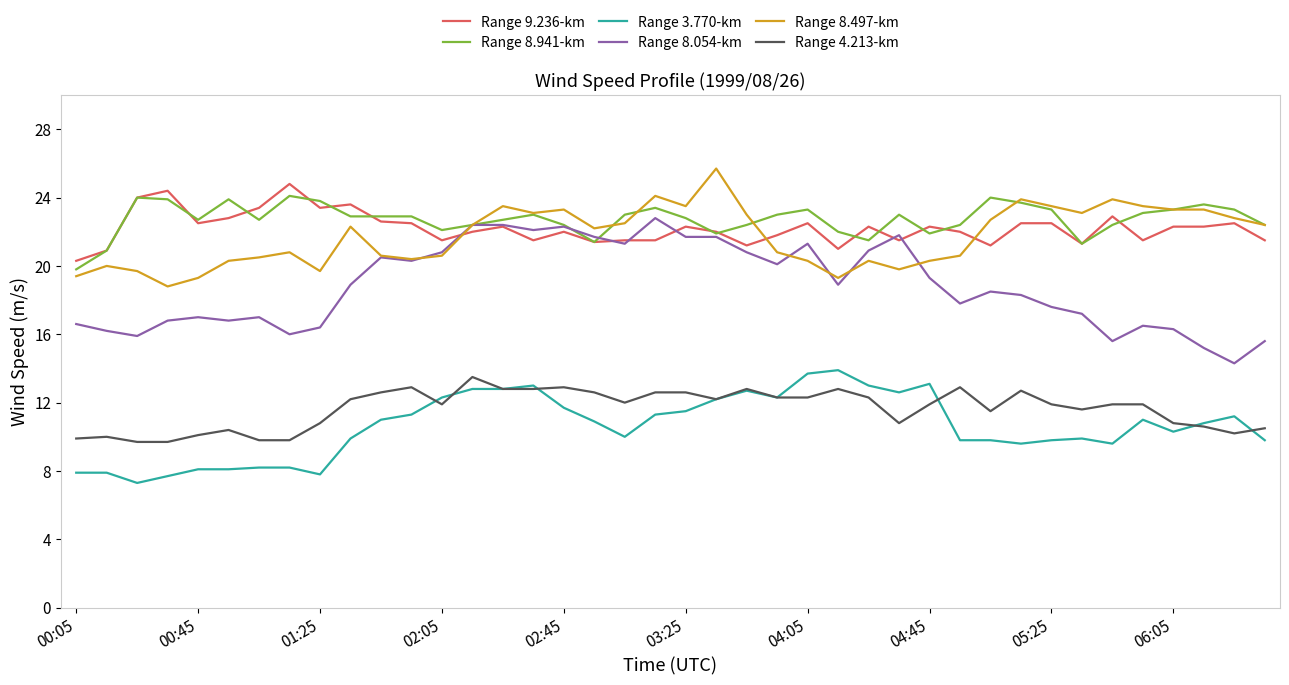

What is the highest value of the Range 4.213-km series?

13.5